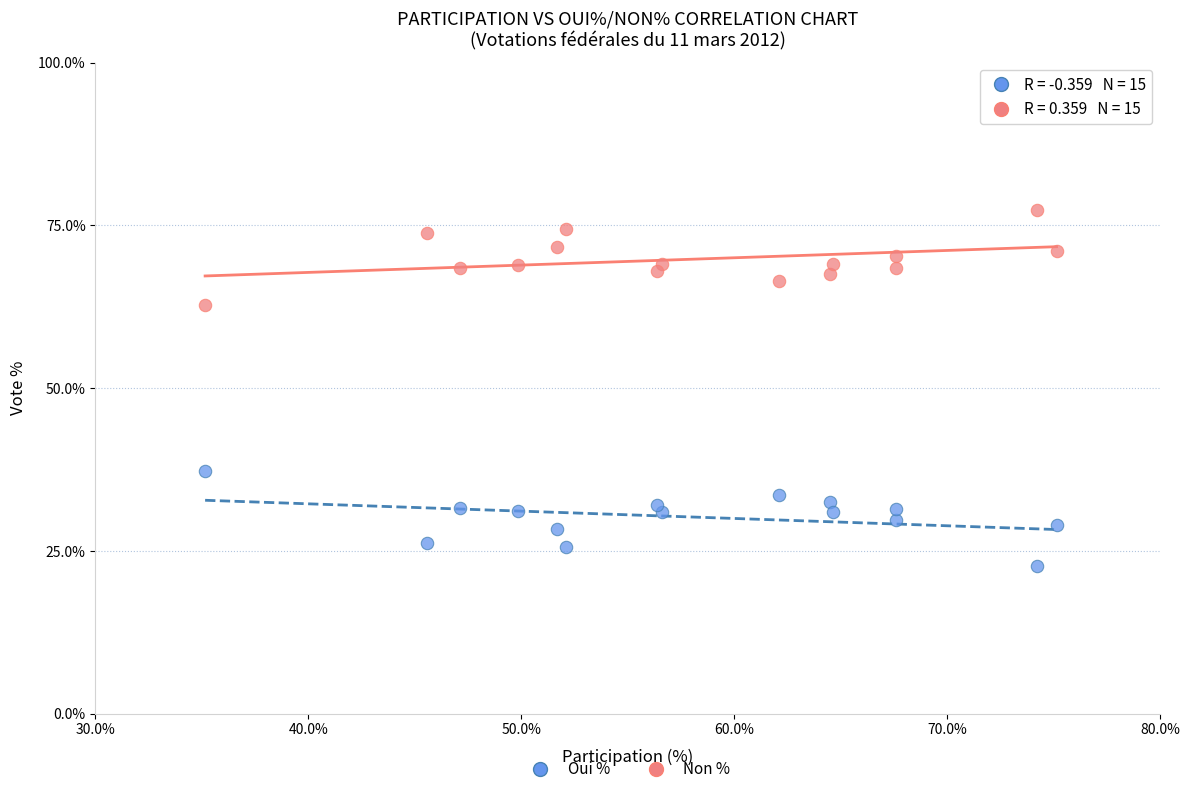

What are all the series names shown in the legend?

Oui %, Non %